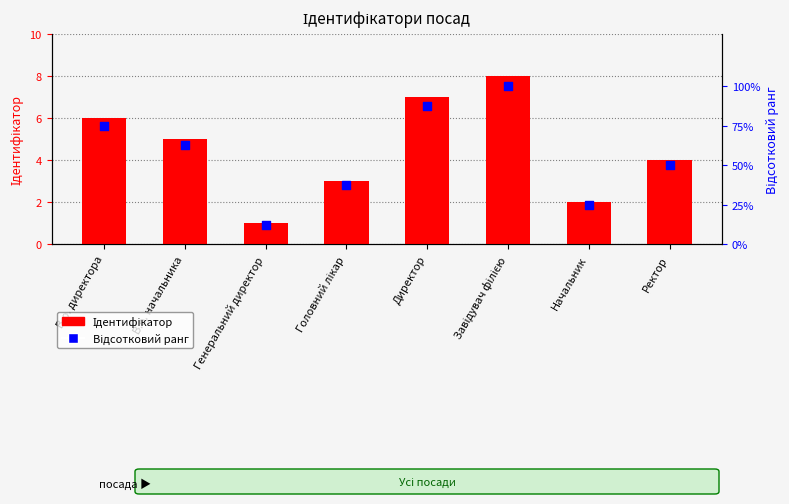

What is the total value across all series at Головний лікар?

40.5